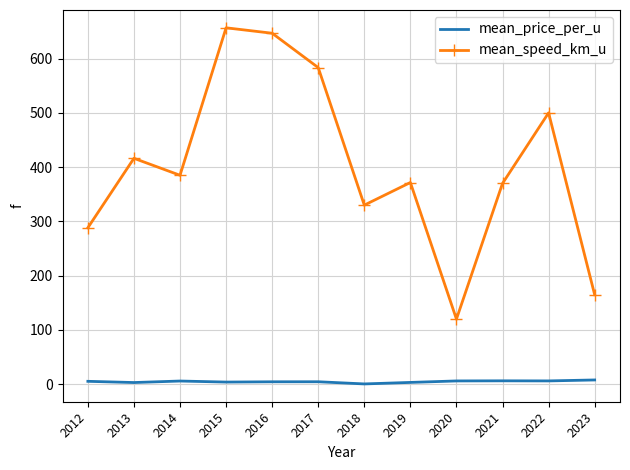

True or false: mean_speed_km_u has more than 1 interior local peaks.

True